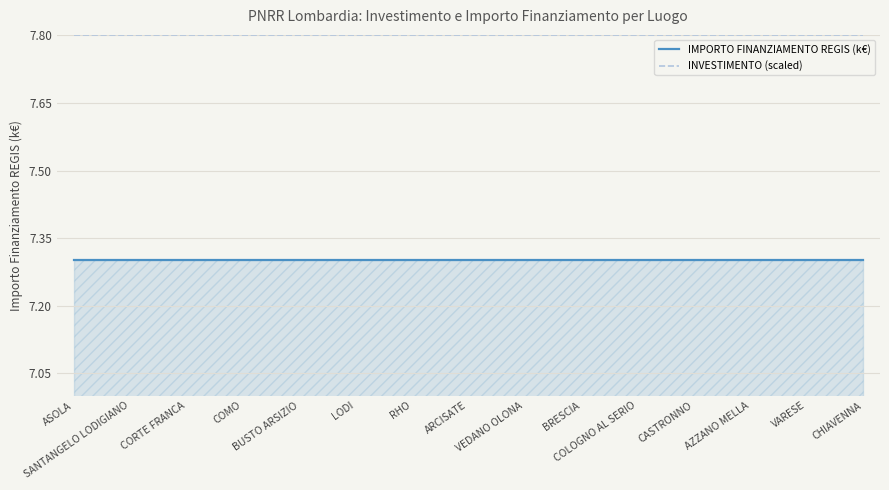

Which series has the largest total across all categories?

INVESTIMENTO (scaled)